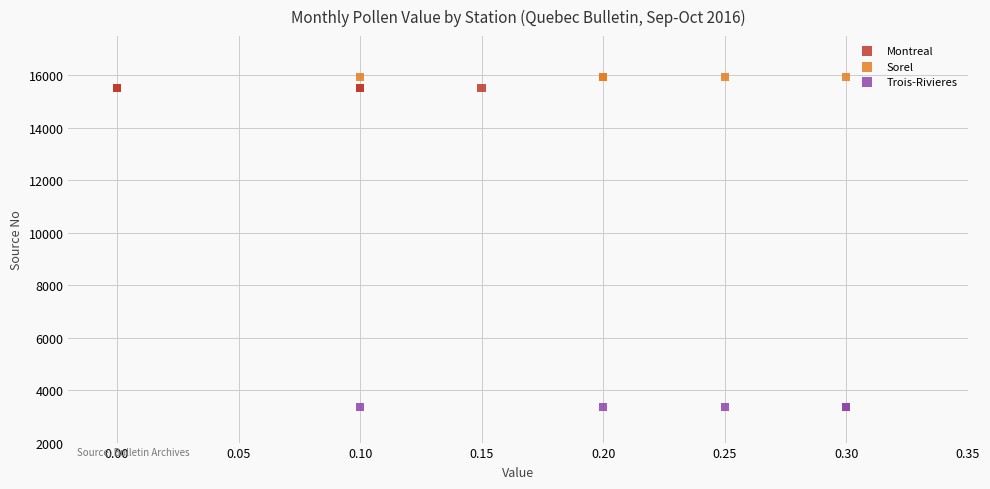

Which series contains the lowest Y value?

Trois-Rivieres